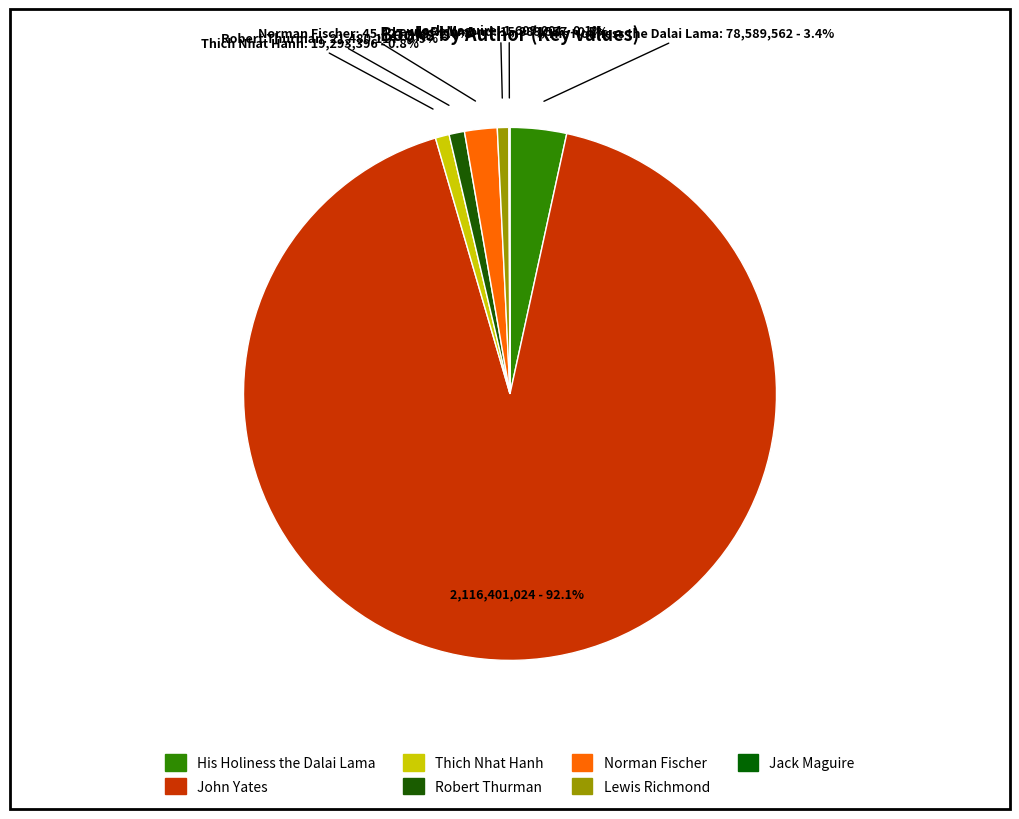

To the nearest percent, what portion does Norman Fischer represent?

2%